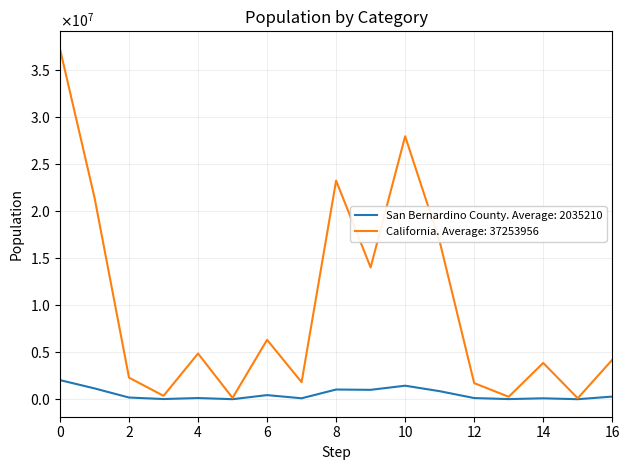

Does the chart have visible grid lines?

Yes